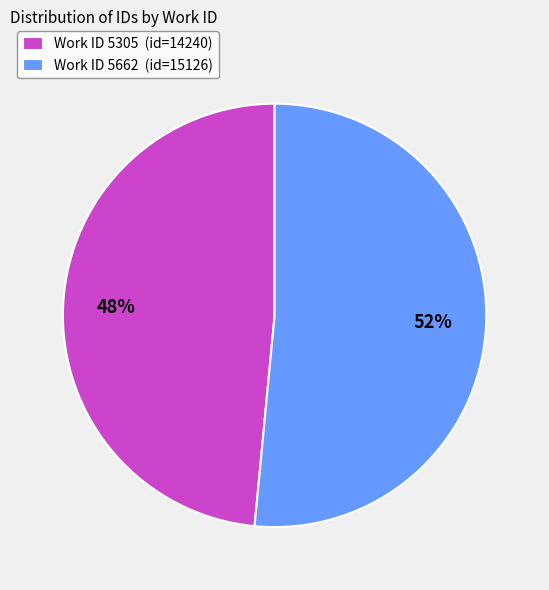

To the nearest percent, what is the combined percentage of Work ID 5305 (id=14240) and Work ID 5662 (id=15126)?

100%